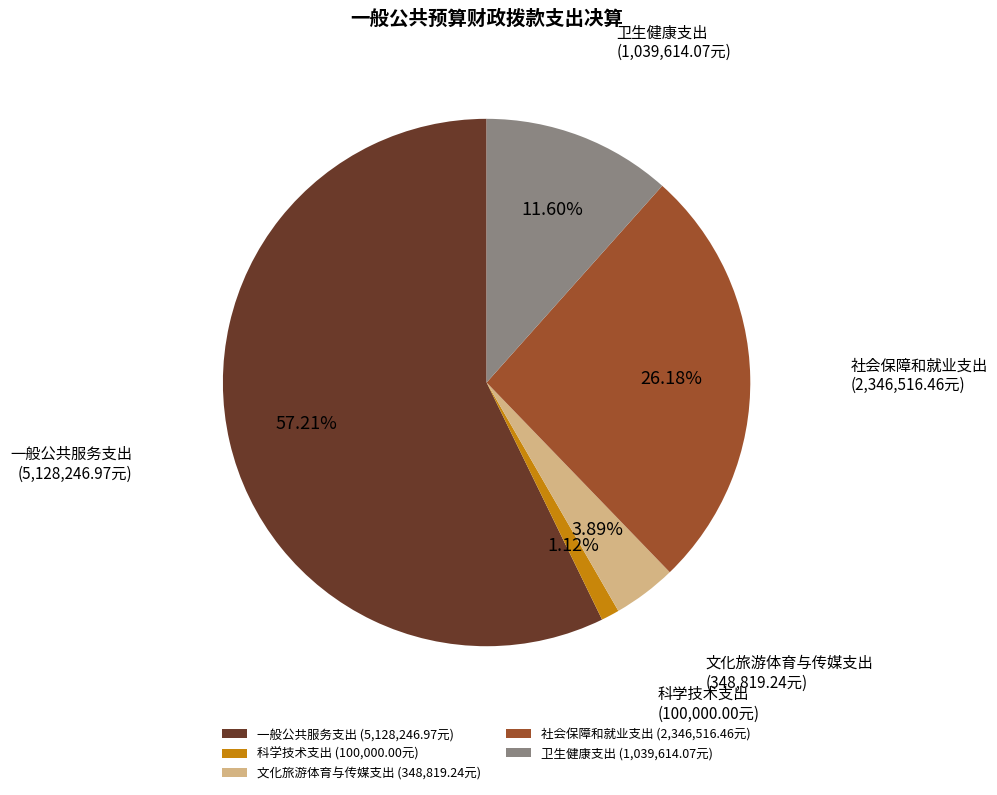

How much of the chart is everything except 文化旅游体育与传媒支出?

96.1%